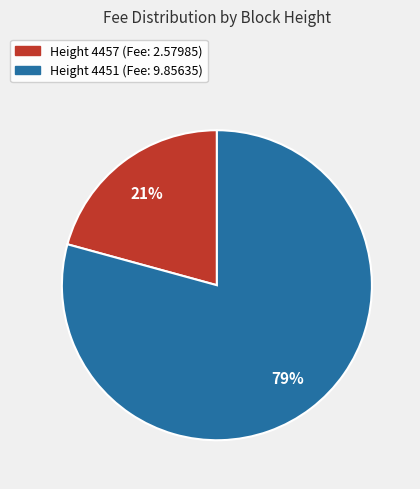

To the nearest percent, what is the average slice percentage?

50%